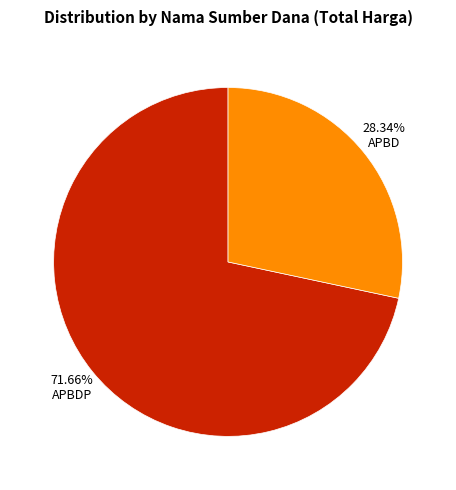

Is there a majority slice in this chart?

Yes